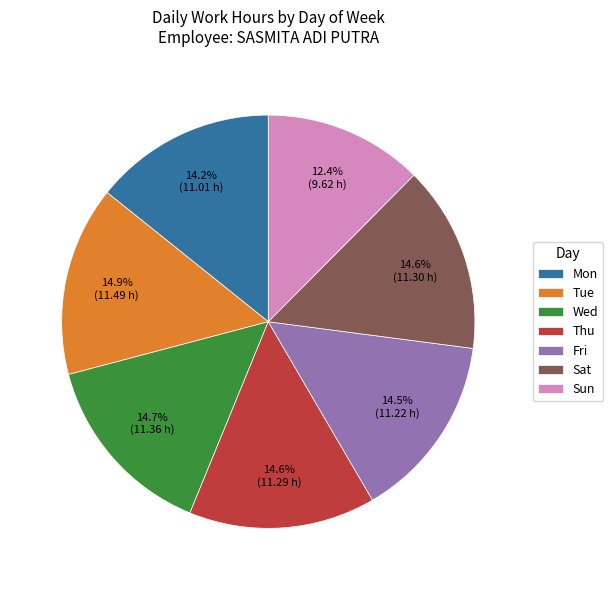

Is the sum of Fri and Wed greater than half?

No